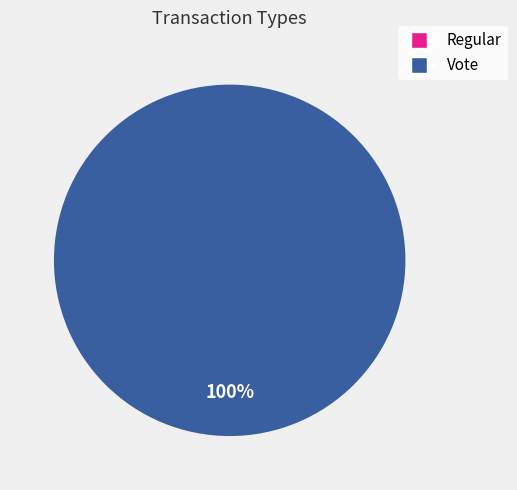

What is the largest slice in the pie chart?

Vote